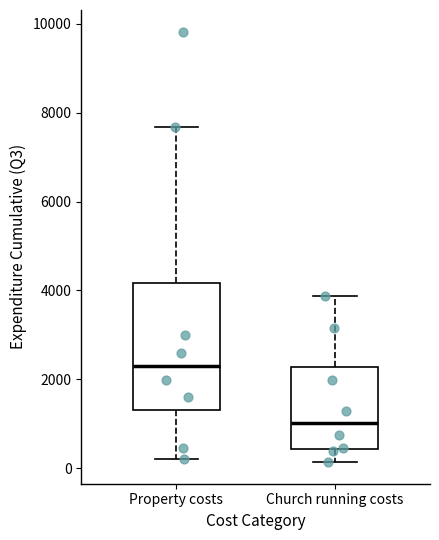

Which box is the tallest, from its lower edge to its upper edge?

Property costs